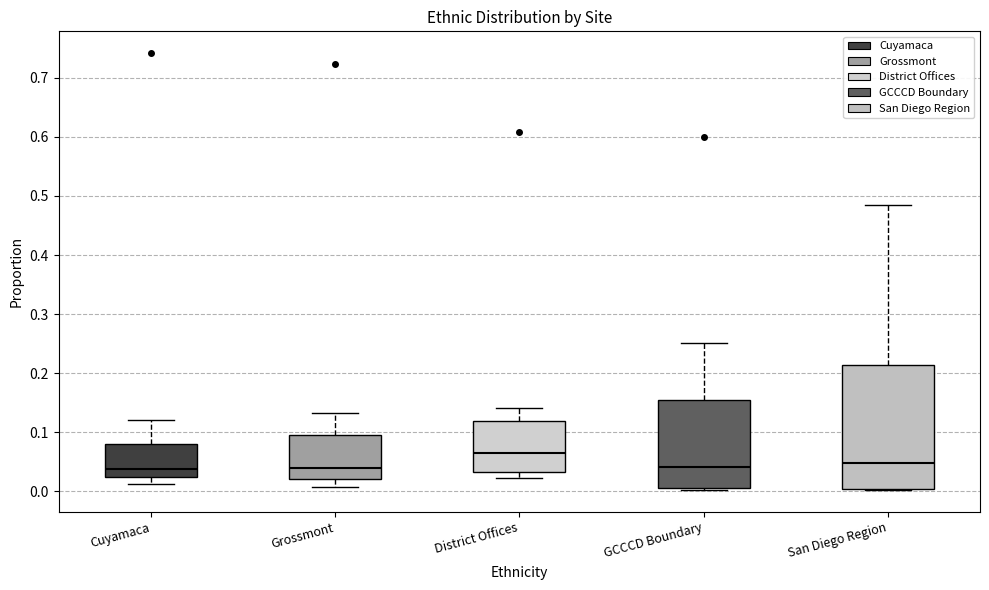

Comparing the boxes themselves (not the whiskers), which one is the tallest?

San Diego Region